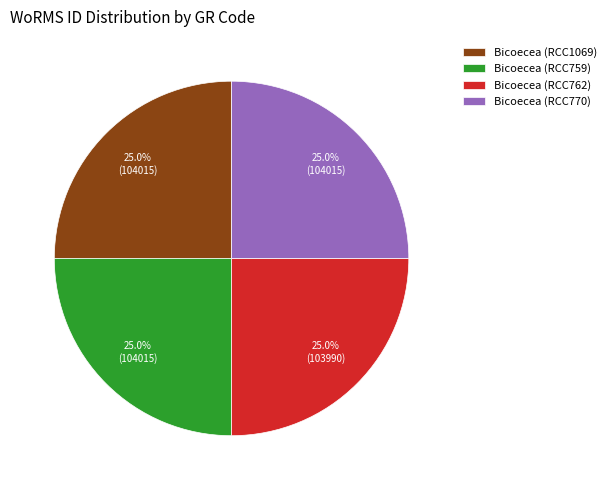

Is it true that Bicoecea (RCC770) is 25% of the pie?

True